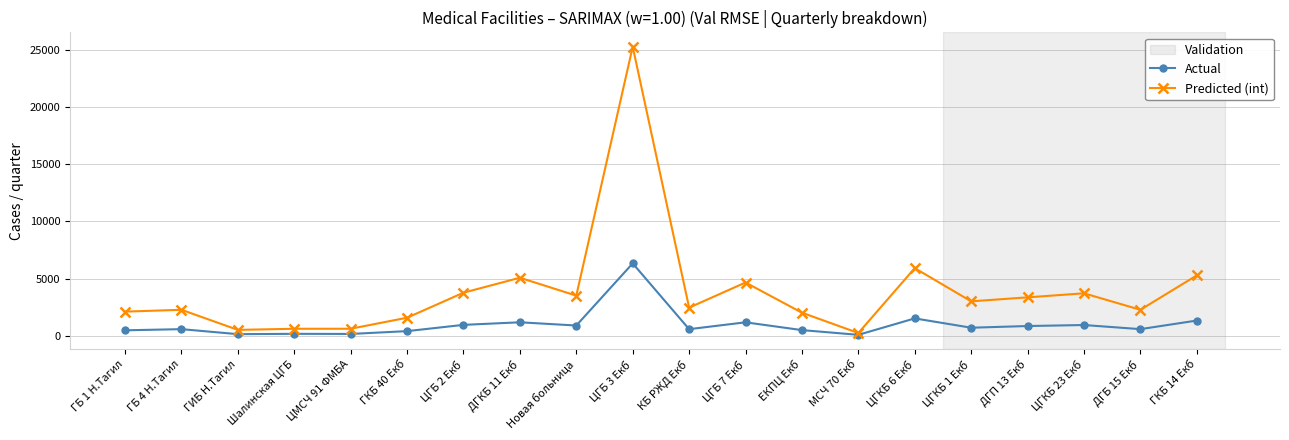

What is the label of the 15th point from the left?

ЦГКБ 6 Екб